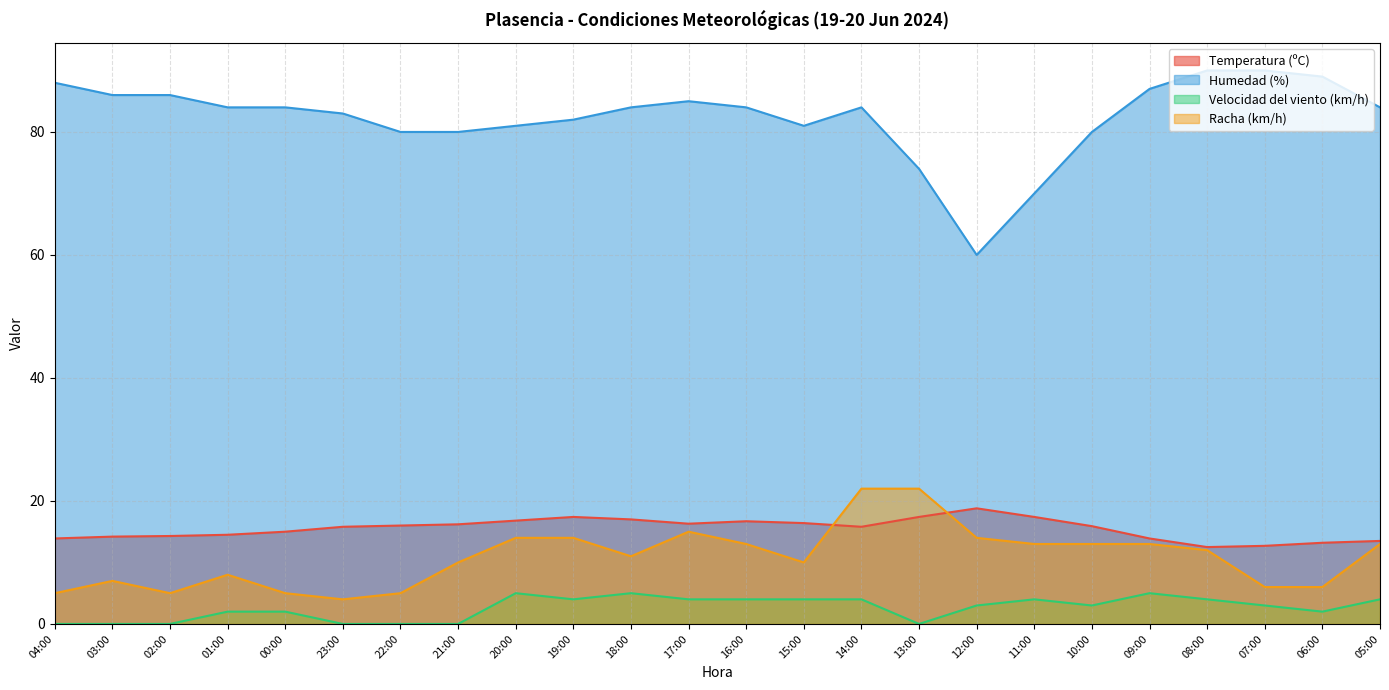

Reading right to left, transcribe all the data shown in this chart.

Temperatura (ºC): 13.5	13.2	12.7	12.5	13.9	15.9	17.4	18.8	17.4	15.8	16.4	16.7	16.3	17.0	17.4	16.8	16.2	16.0	15.8	15.0	14.5	14.3	14.2	13.9
Humedad (%): 84.0	89.0	90.0	90.0	87.0	80.0	70.0	60.0	74.0	84.0	81.0	84.0	85.0	84.0	82.0	81.0	80.0	80.0	83.0	84.0	84.0	86.0	86.0	88.0
Velocidad del viento (km/h): 4.0	2.0	3.0	4.0	5.0	3.0	4.0	3.0	0.0	4.0	4.0	4.0	4.0	5.0	4.0	5.0	0.0	0.0	0.0	2.0	2.0	0.0	0.0	0.0
Racha (km/h): 13.0	6.0	6.0	12.0	13.0	13.0	13.0	14.0	22.0	22.0	10.0	13.0	15.0	11.0	14.0	14.0	10.0	5.0	4.0	5.0	8.0	5.0	7.0	5.0